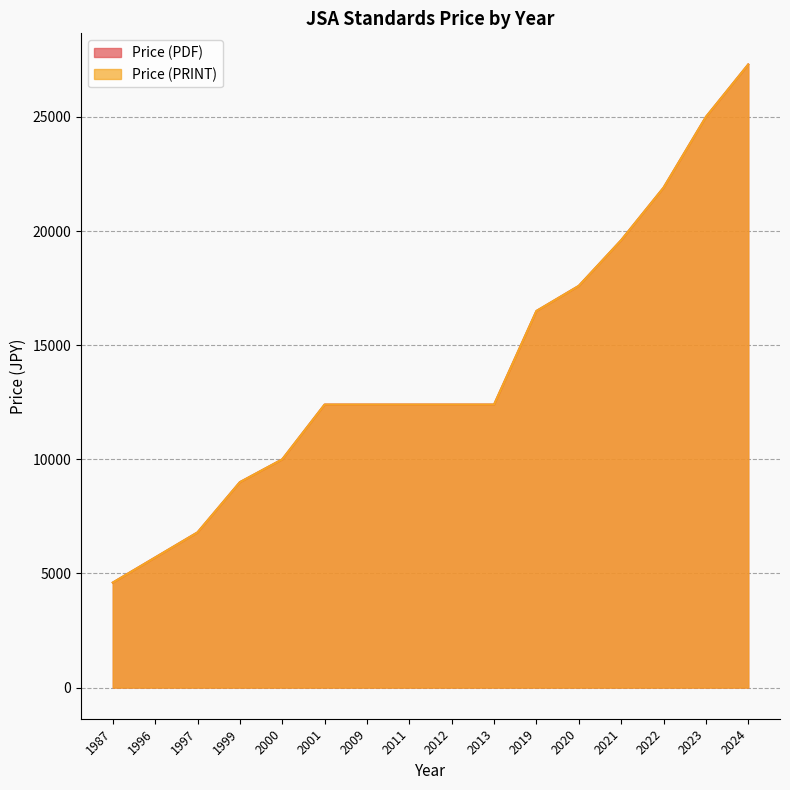

List the series in order of their peak value, highest first.

Price (PDF), Price (PRINT)